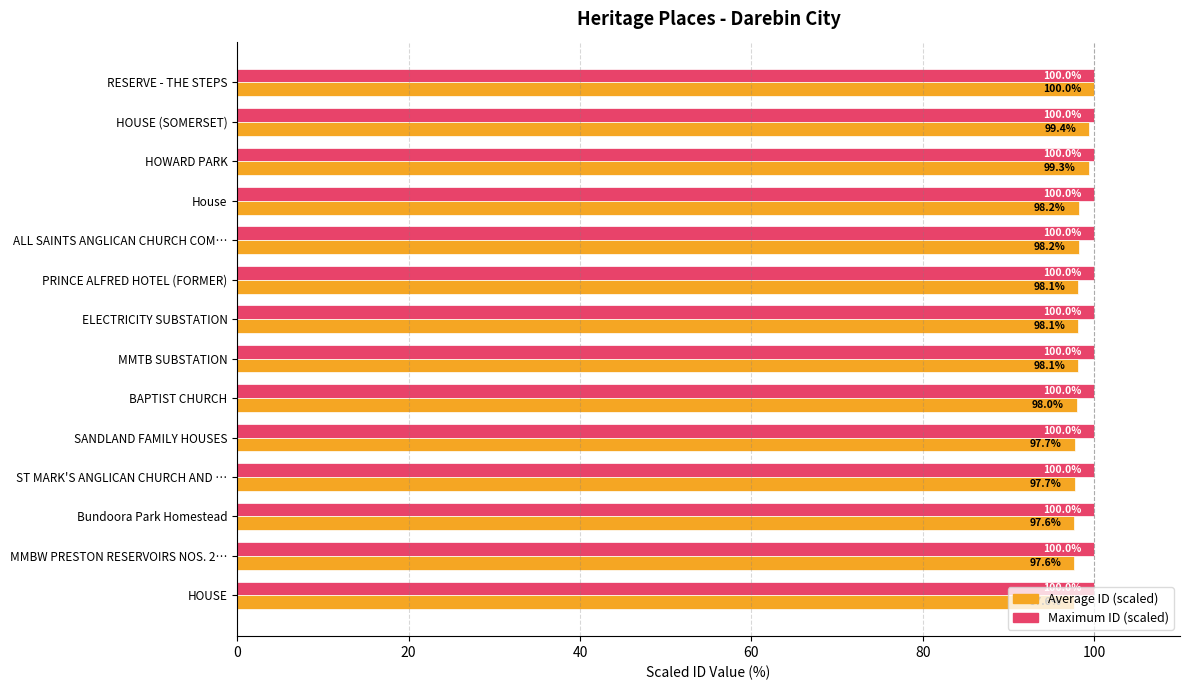

The value of Maximum ID (scaled) at PRINCE ALFRED HOTEL (FORMER) is 135.6. True or false?

False